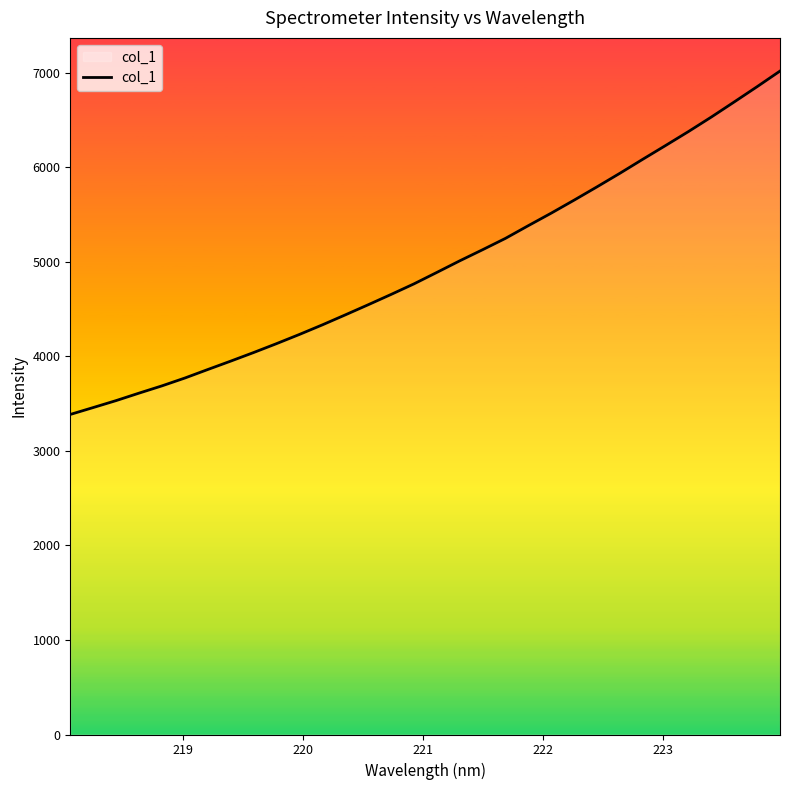

What is the greatest value displayed?

7019.3